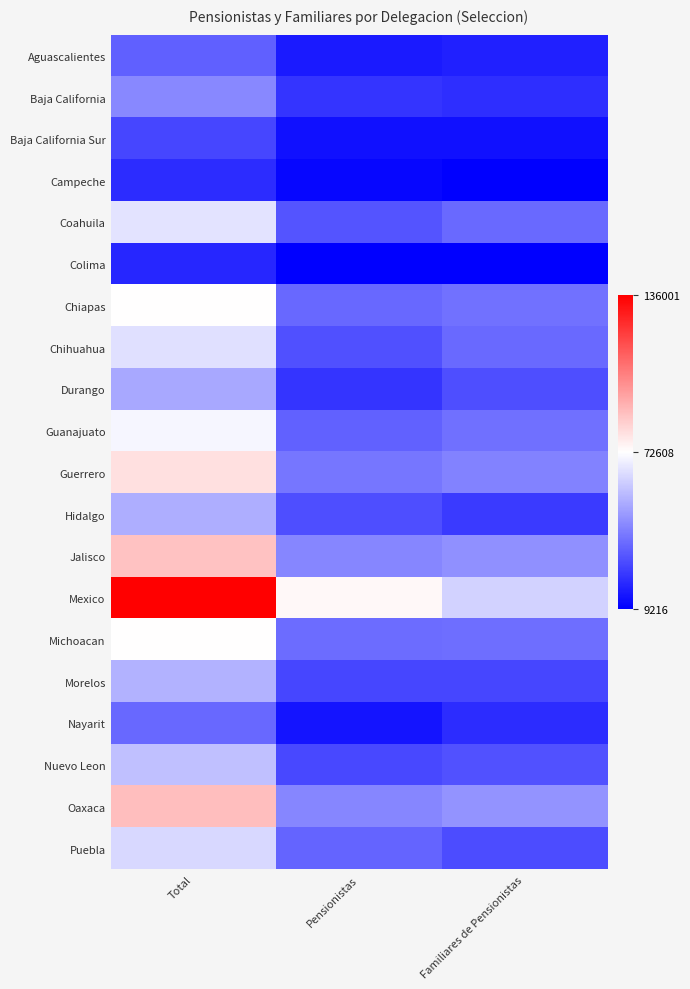

Which has a higher value, Familiares de Pensionistas or Total?

Total